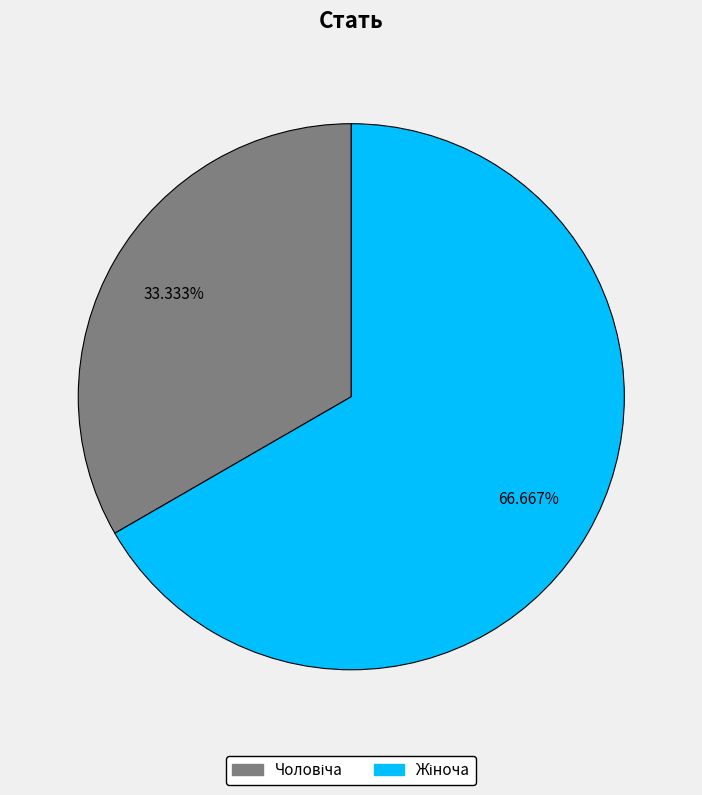

How many segments does this pie chart have?

2